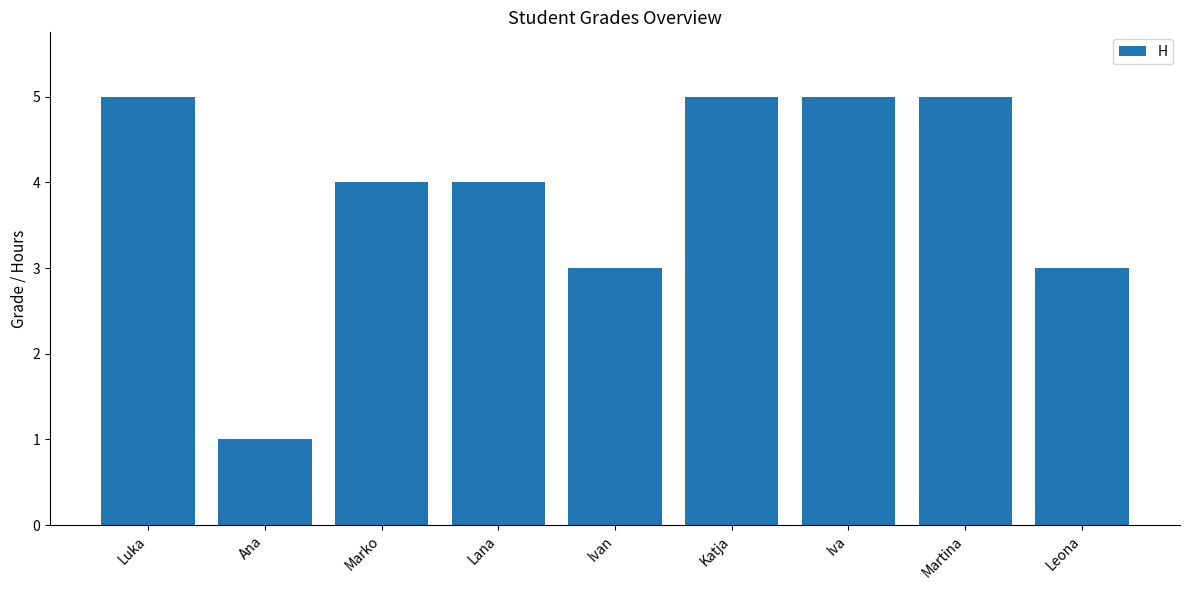

True or false: the data shows 5 at Iva.

True